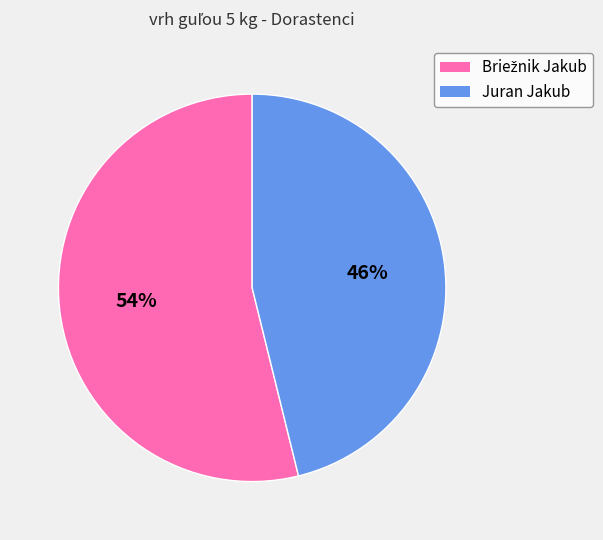

To the nearest percent, what percentage of the pie is Juran Jakub?

46%